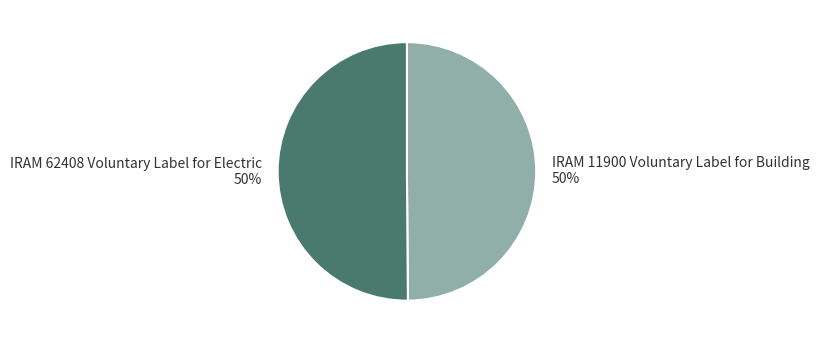

To the nearest percent, what is the average slice percentage?

50%